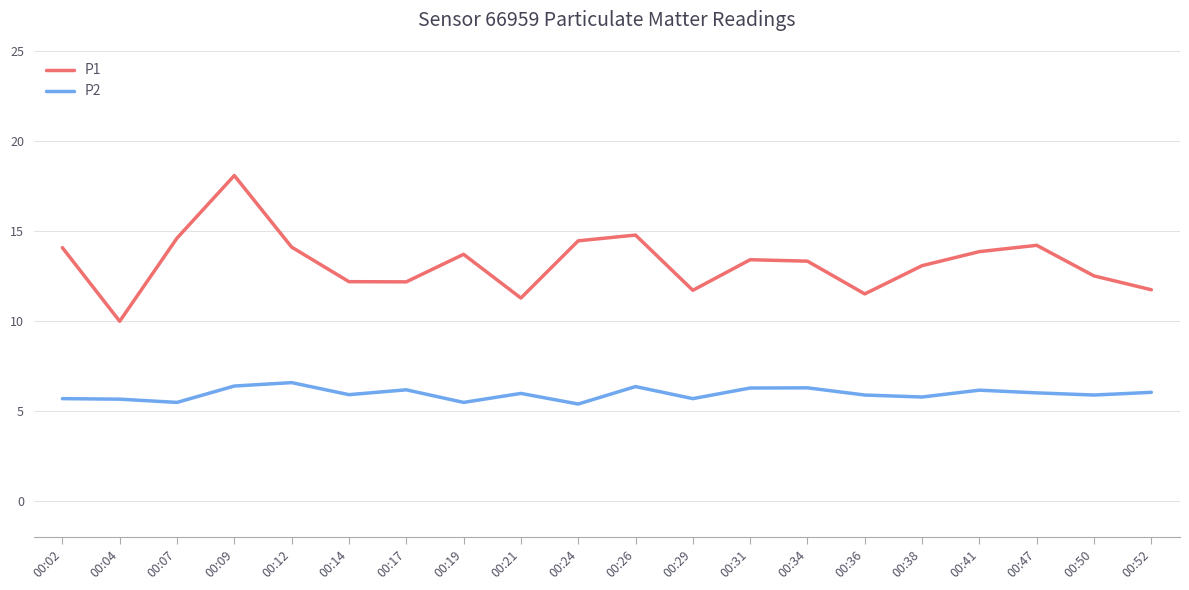

True or false: P2 and P1 cross at least once.

False